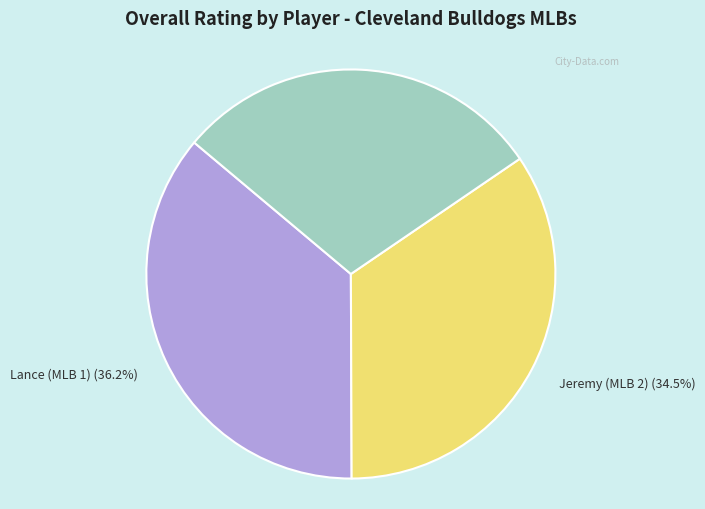

How much of the chart is everything except Jeremy (MLB 2)?

65.5%